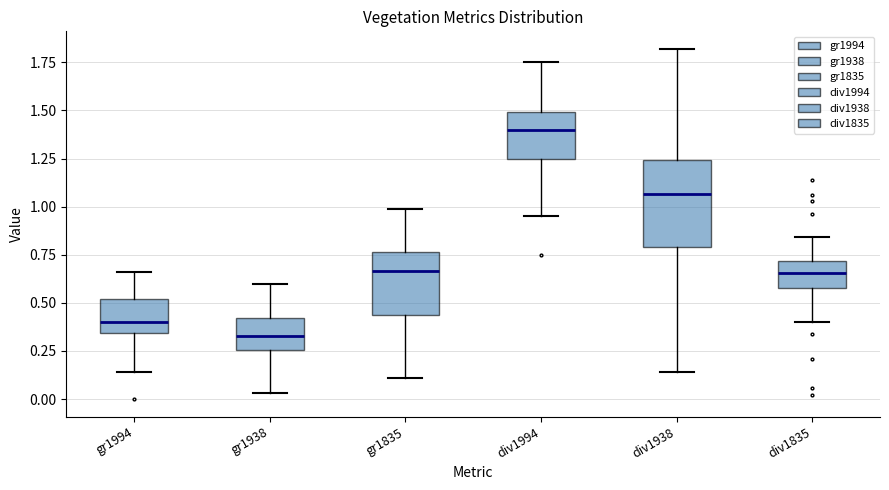

Where is the upper edge of the box for div1835 on the y-axis? The values are not printed on the chart, so give them approximately, as read against the axis.

0.70